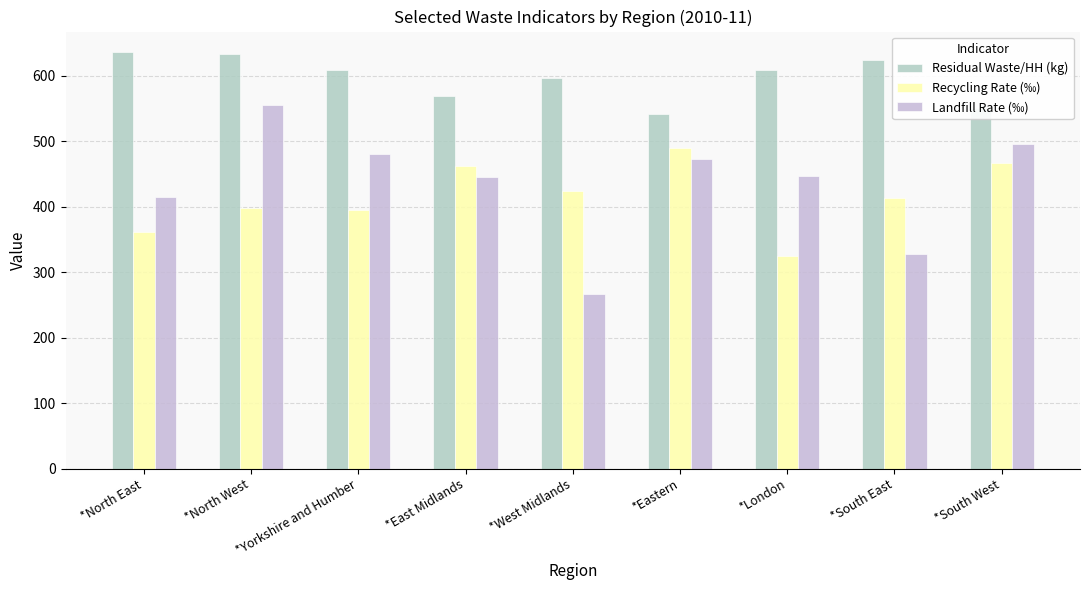

What is the difference between the Recycling Rate (‰) values at *Eastern and *North West?

91.0